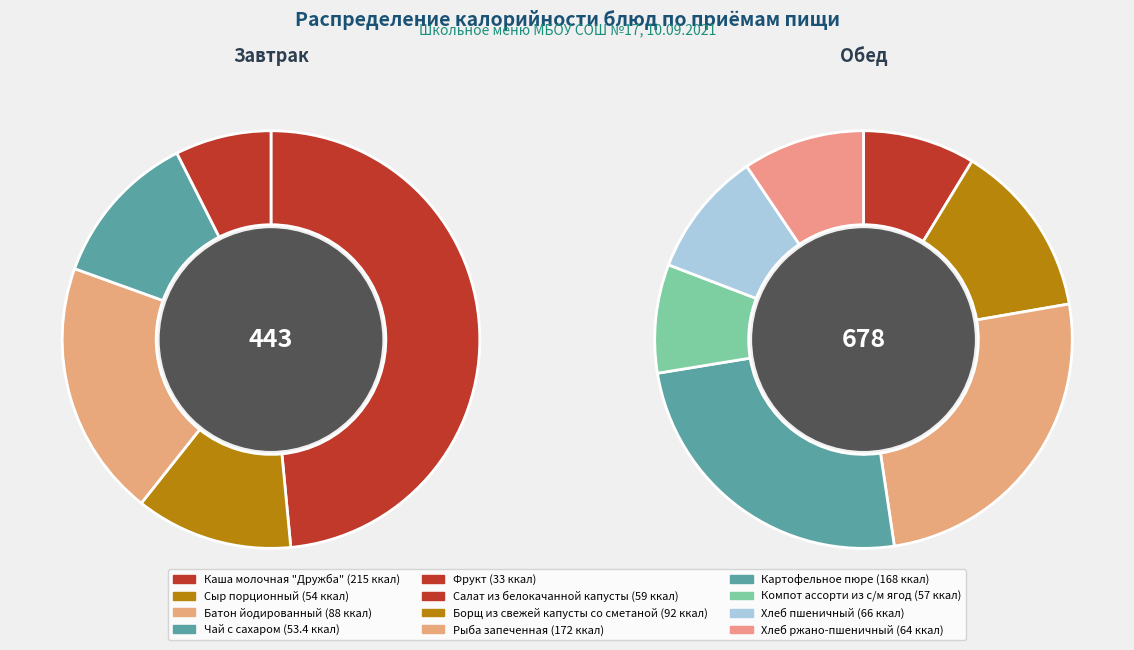

Is there a majority slice in this chart?

No